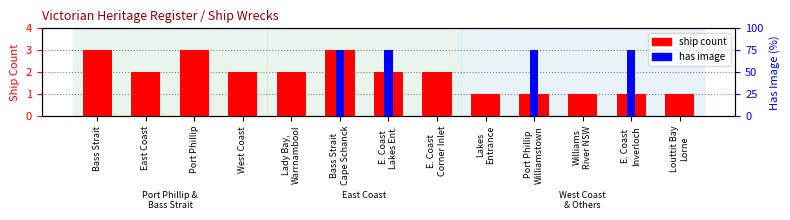

What are all the series names shown in the legend?

ship count, has image